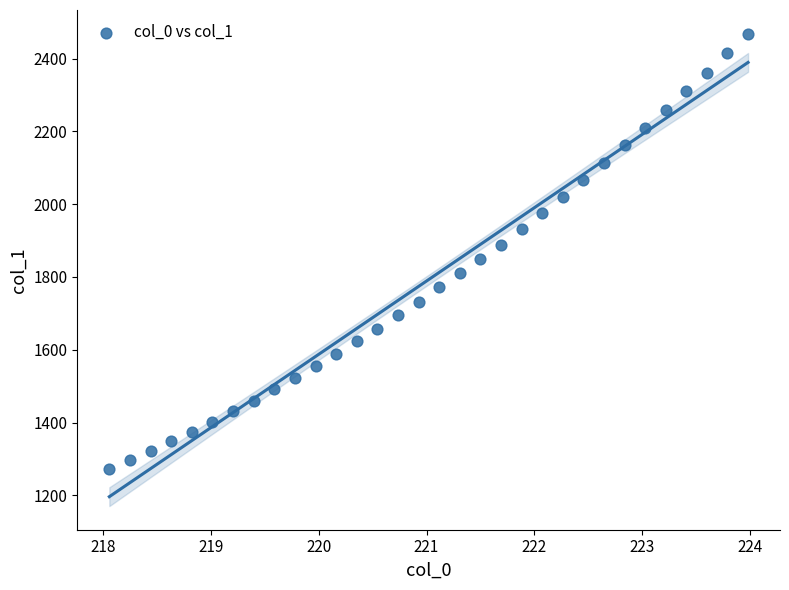

What is the range of Y values (max minus min)?

1195.4